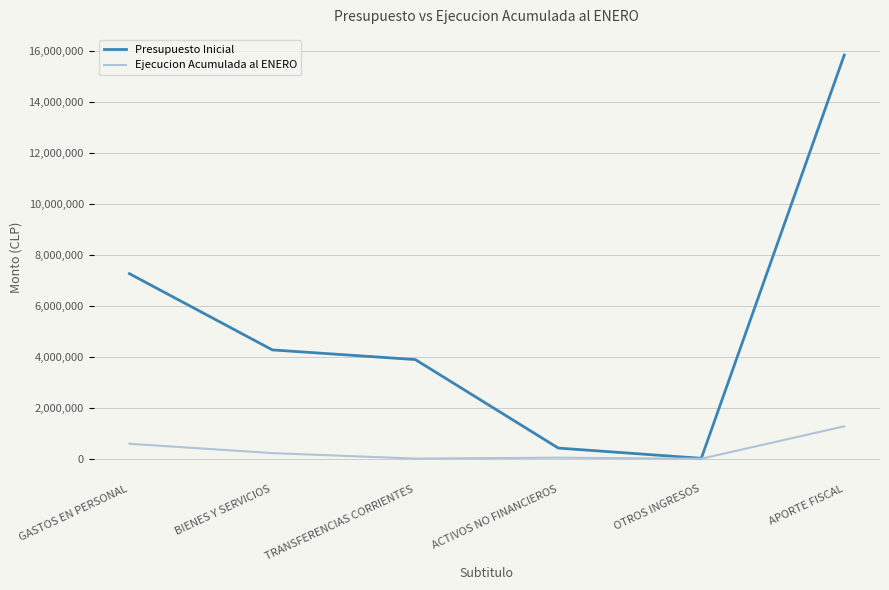

The Presupuesto Inicial series shows 2333676 at BIENES Y SERVICIOS. True or false?

False